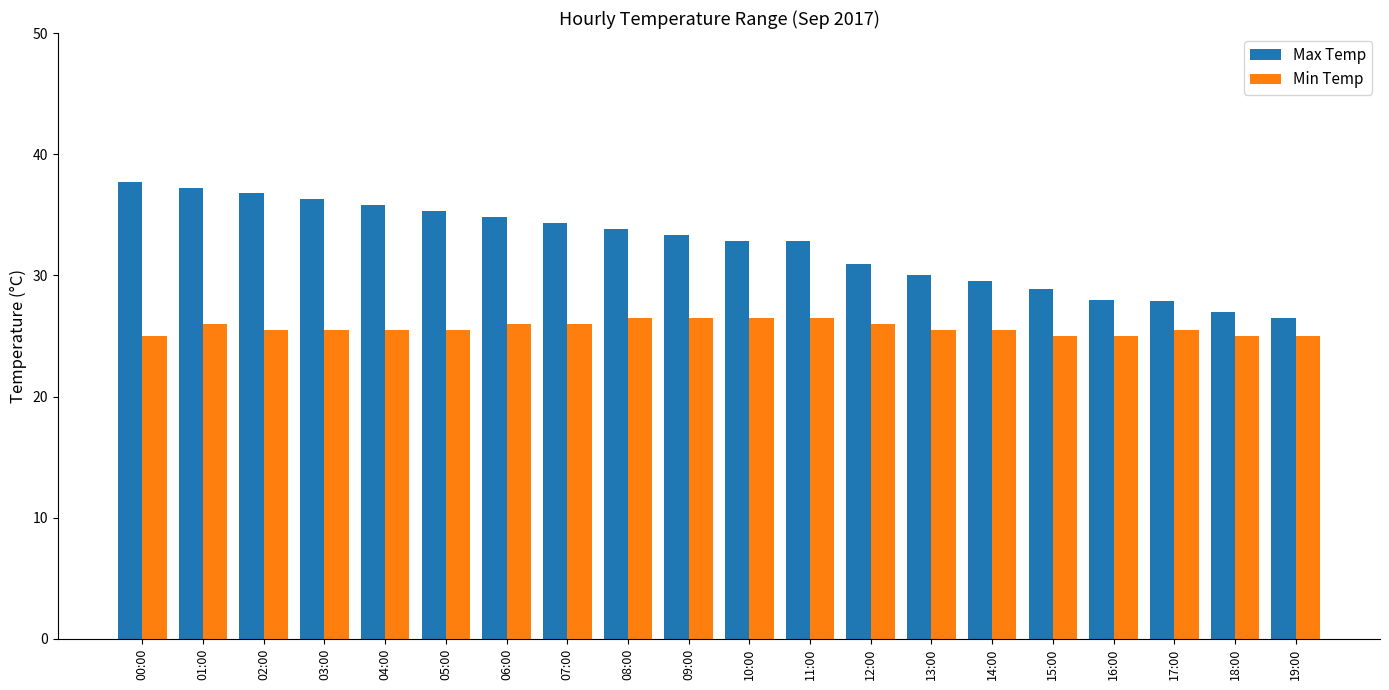

What is the sum of the Min Temp values at 01:00 and 10:00?

52.5